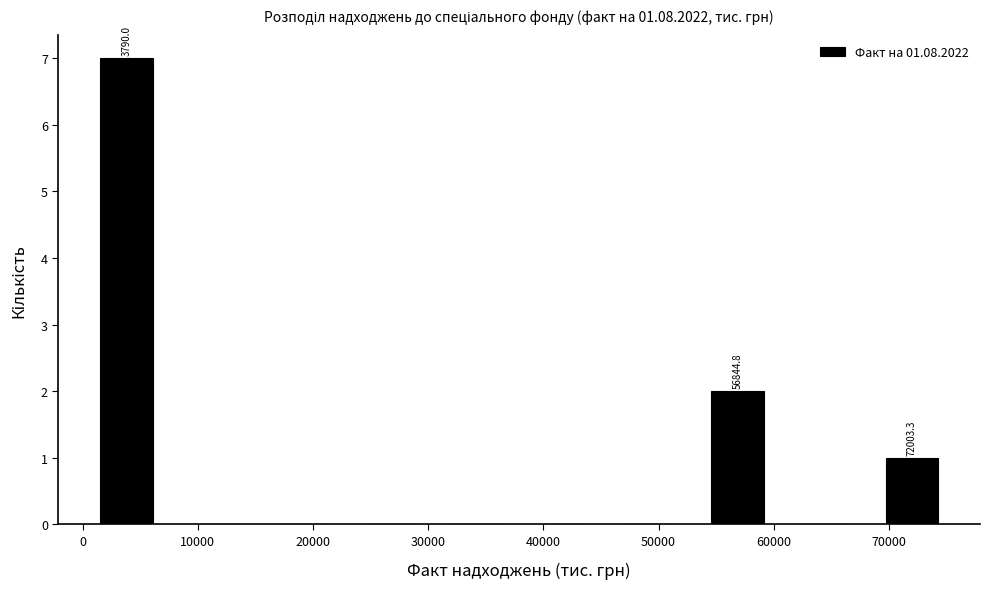

Over which range of the x-axis is the bar tallest?

0 to 8000